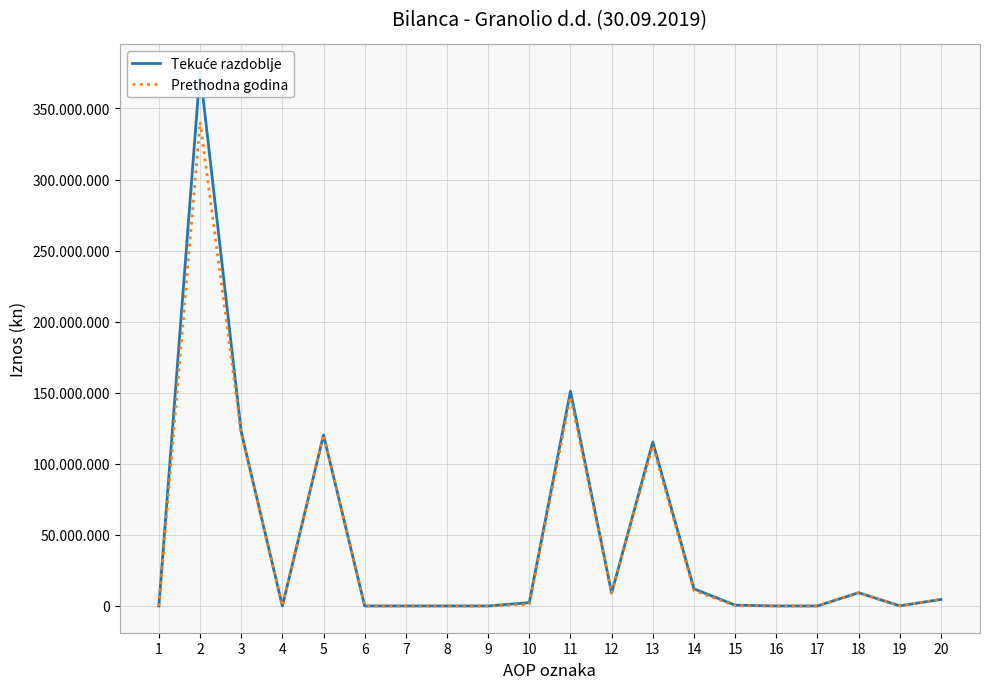

At how many categories does at least one series exceed 1848904?

10